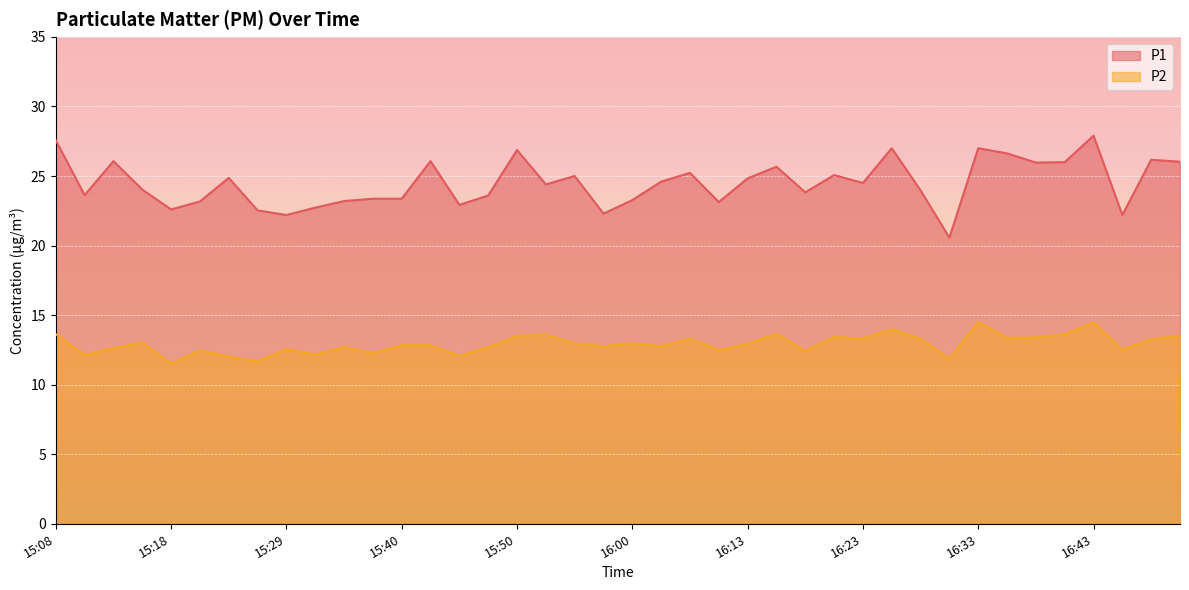

Reading left to right, what are all the values shown in this chart?

P1: 27.6	23.6	26.1	24.0	22.6	23.2	24.9	22.5	22.2	22.7	23.2	23.4	23.4	26.1	22.9	23.6	26.9	24.4	25.0	22.3	23.3	24.6	25.2	23.1	24.8	25.7	23.8	25.1	24.5	27.0	24.0	20.6	27.0	26.6	26.0	26.0	27.9	22.2	26.2	26.0
P2: 13.6	12.1	12.6	13.0	11.5	12.5	12.0	11.7	12.6	12.2	12.7	12.3	12.8	12.8	12.1	12.7	13.5	13.6	13.0	12.8	13.0	12.8	13.3	12.5	12.9	13.7	12.4	13.4	13.3	14.0	13.3	11.9	14.5	13.4	13.4	13.6	14.5	12.5	13.3	13.5